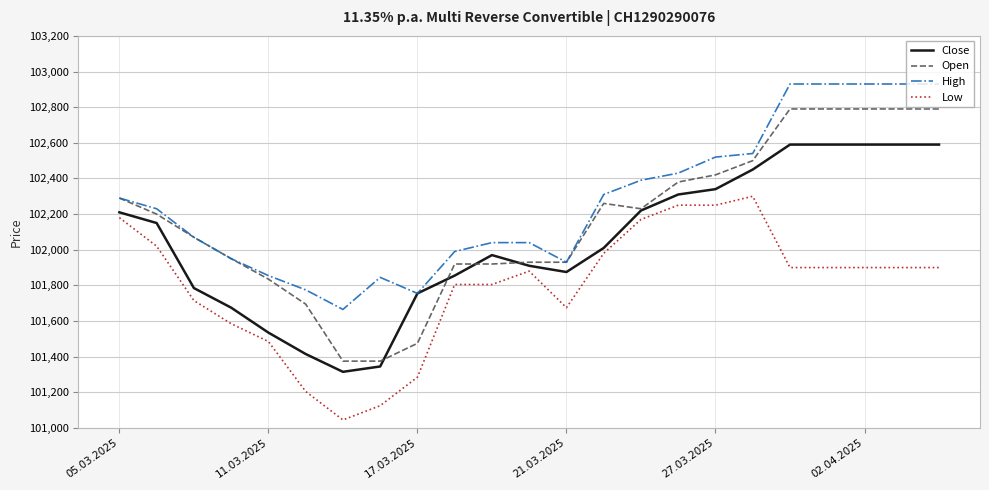

What is the maximum value for Close?

102590